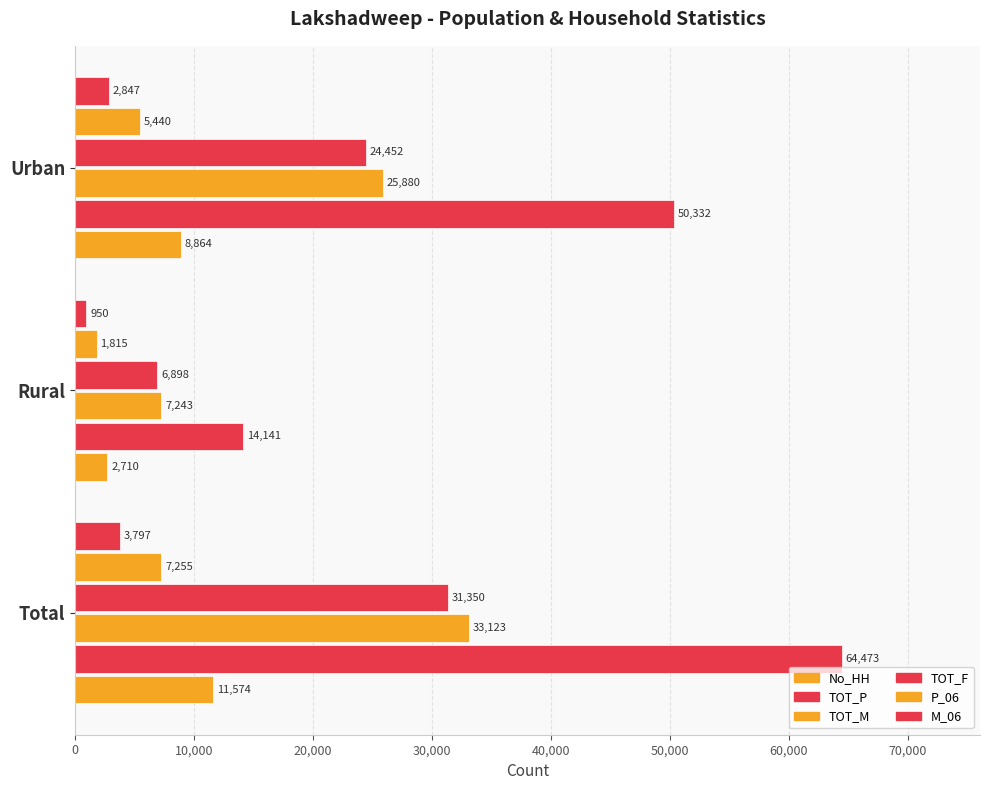

How many values in the P_06 series are below 5440?

1